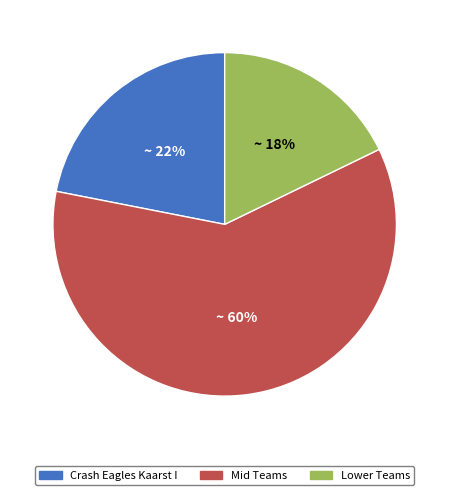

What percentage is the Crash Eagles Kaarst I slice, to the nearest percent?

22%